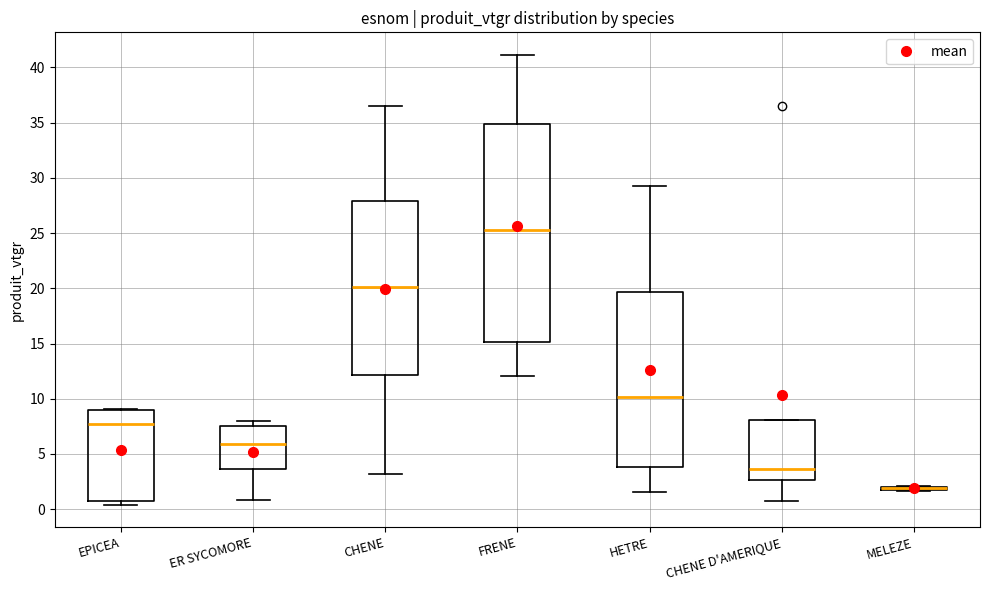

Which box is the tallest, from its lower edge to its upper edge?

FRENE